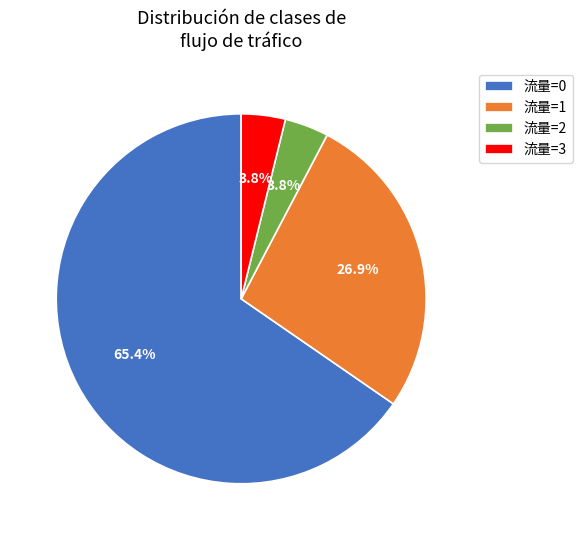

Is there any slice that represents more than half of the pie?

Yes